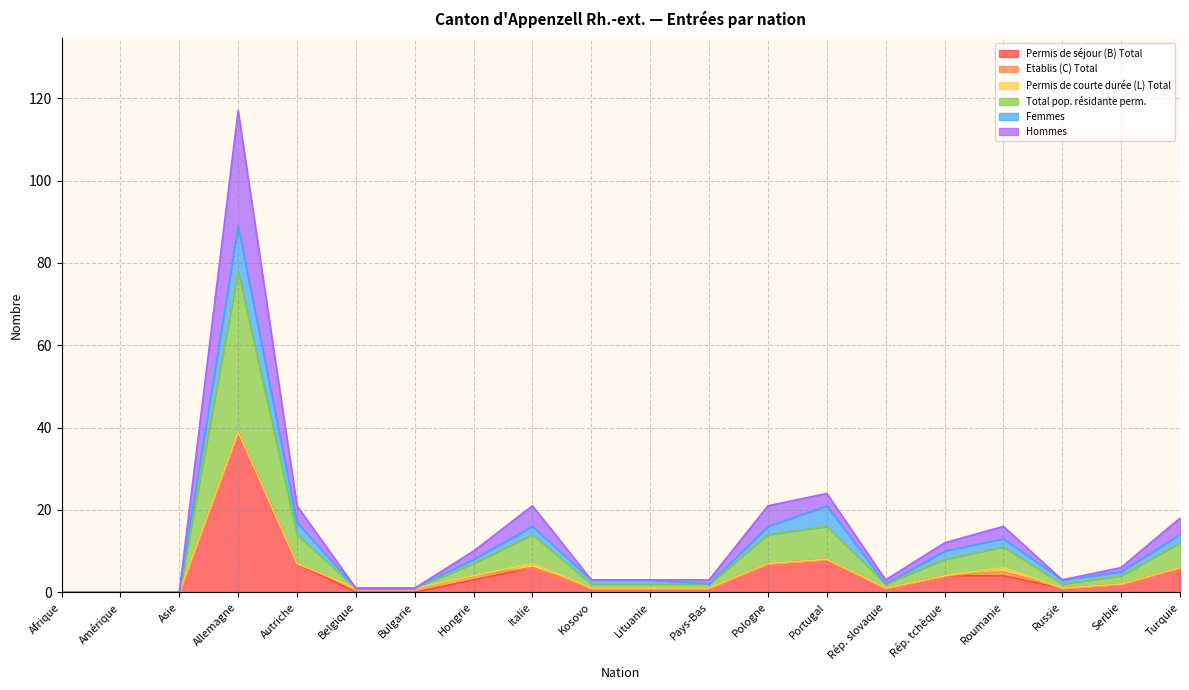

Does the chart display data point markers on the line(s)?

No